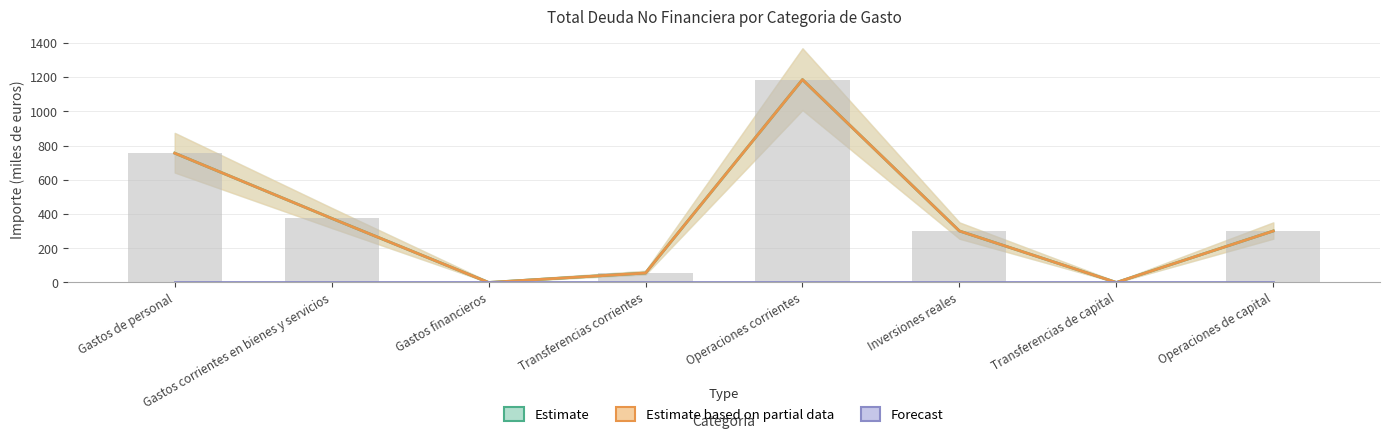

Is the value of No sanitario / Total presupuesto at Transferencias de capital greater than the value of Total sin intermediacion / Total deuda at Inversiones reales?

No